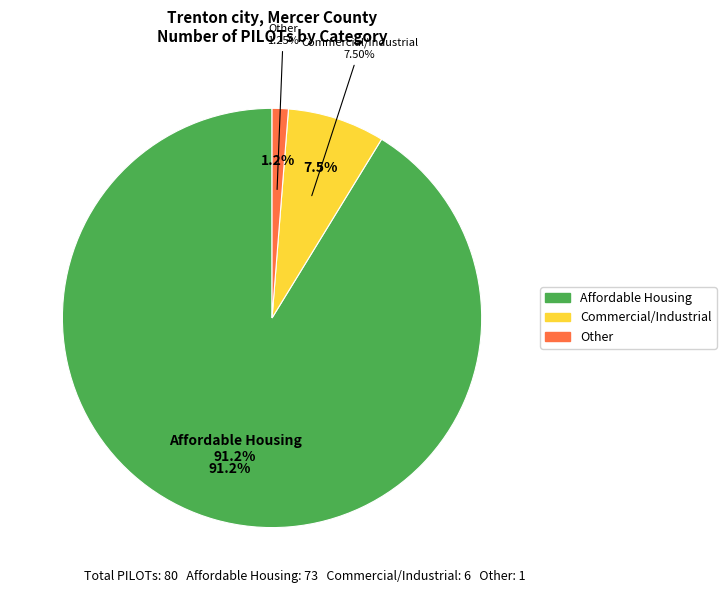

Which category has the smallest portion of the pie?

Other